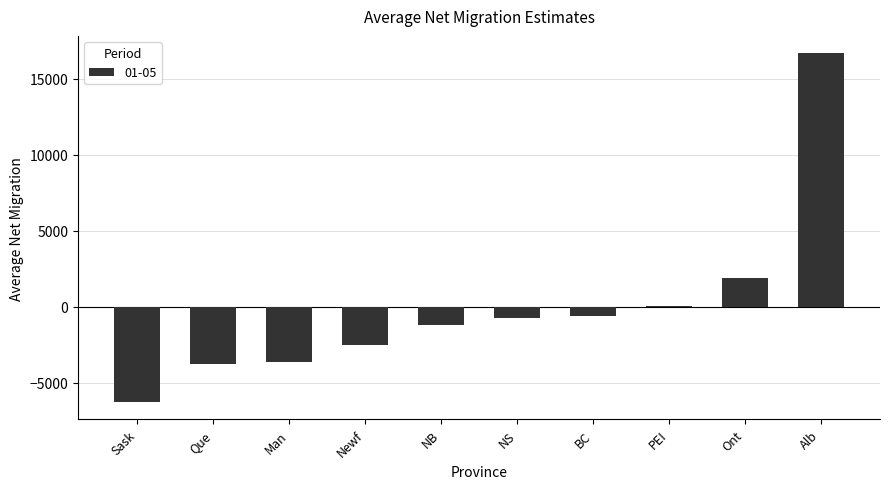

What is the greatest value displayed?

16688.0